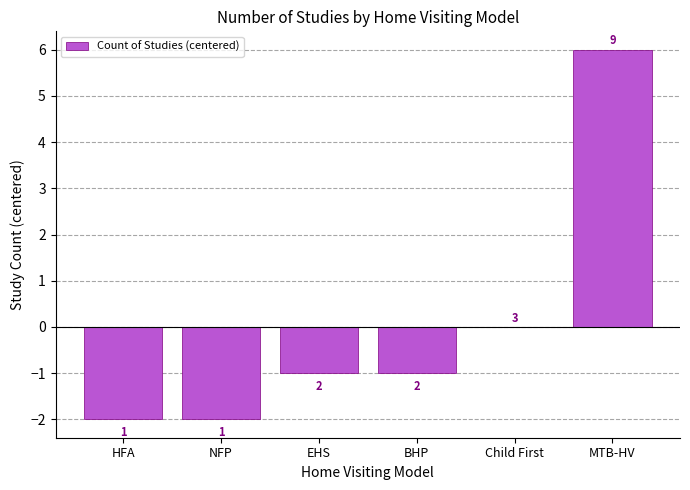

What is the change in value from NFP to MTB-HV?

+8